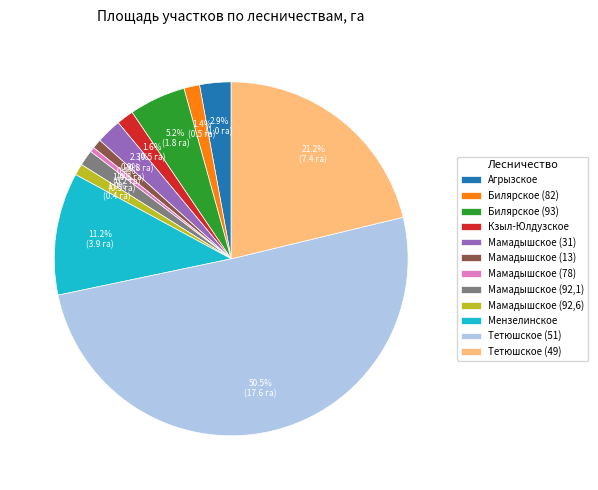

What percentage do Мензелинское and Мамадышское (92,1) together represent?

12.6%